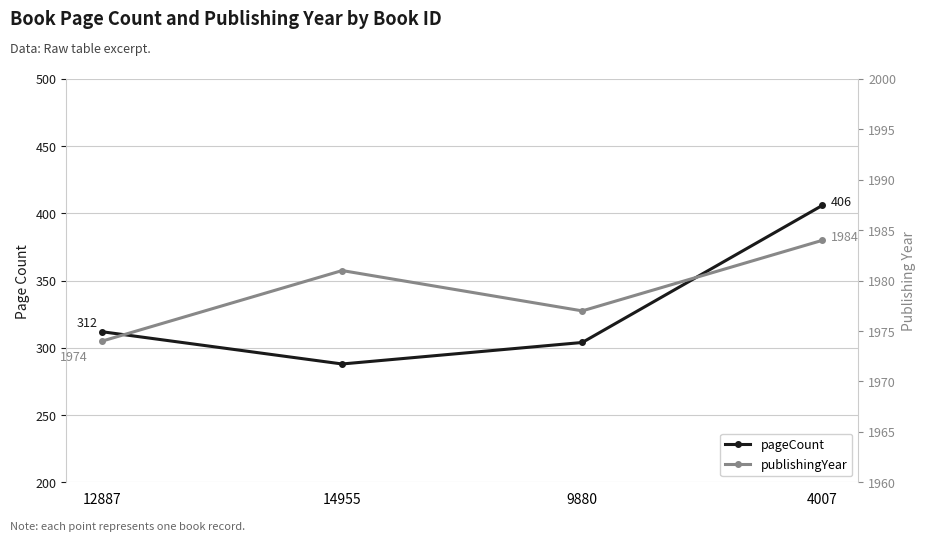

Does the chart display data point markers on the line(s)?

Yes